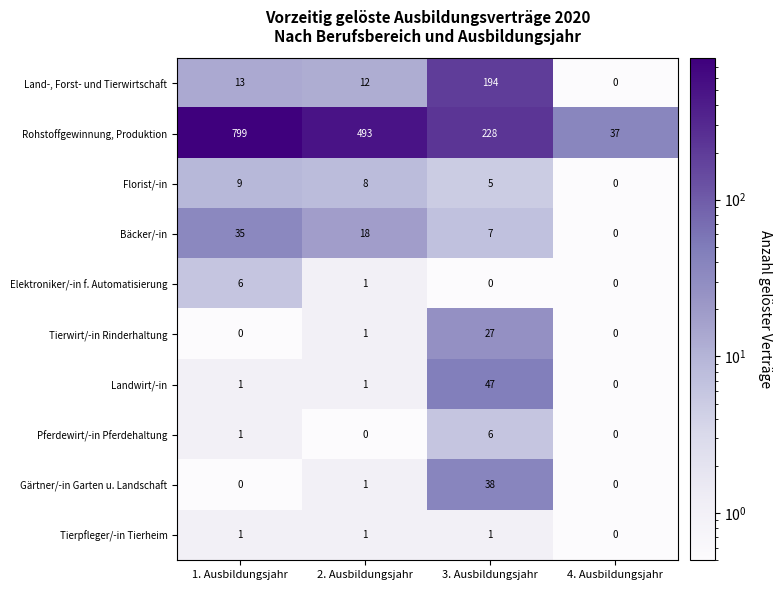

The value of Rohstoffgewinnung, Produktion at 4. Ausbildungsjahr is 50. True or false?

False